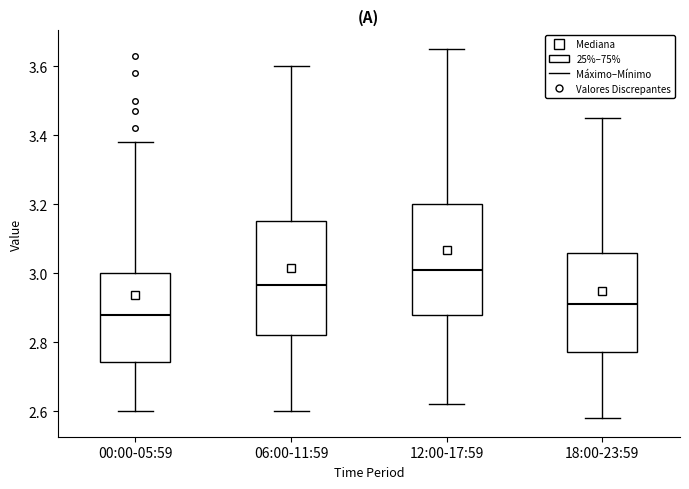

Where is the upper edge of the box for 00:00-05:59 on the y-axis? The values are not printed on the chart, so give them approximately, as read against the axis.

3.00